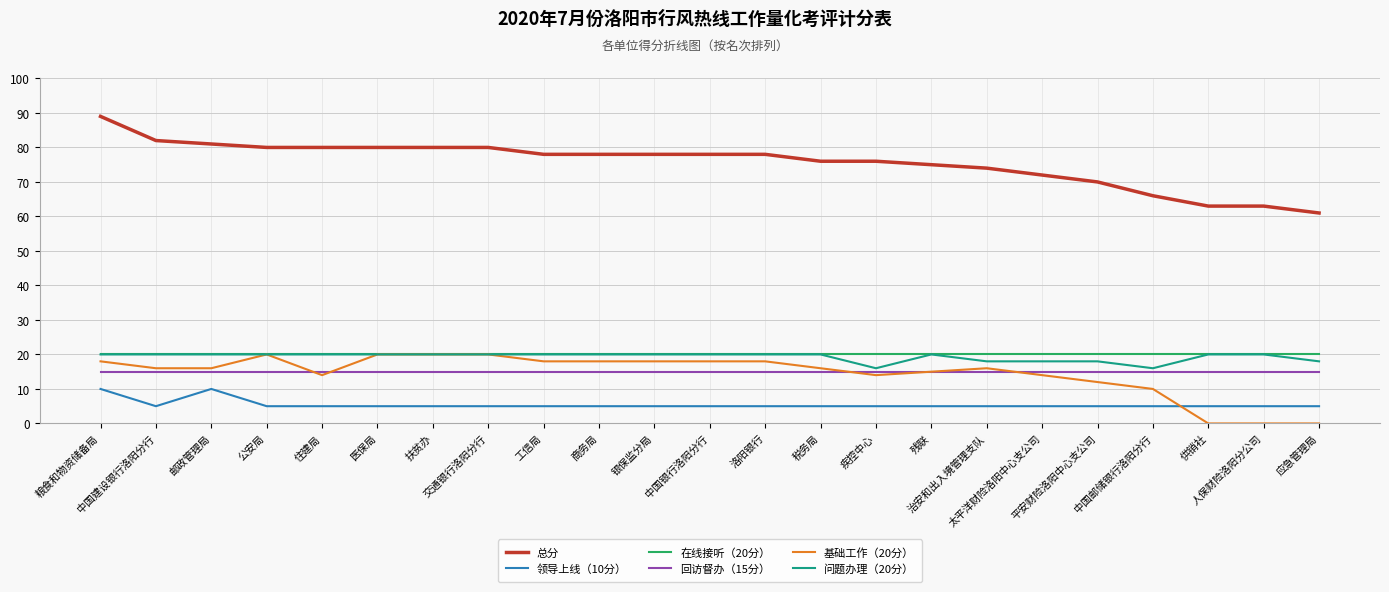

How many lines are shown in the chart?

6